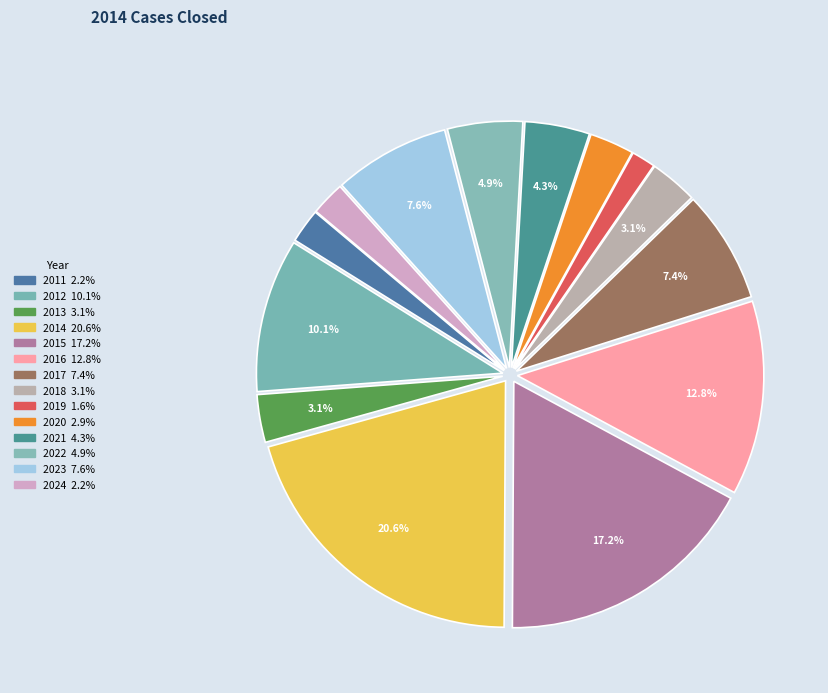

To the nearest percent, what is the average slice percentage?

7%